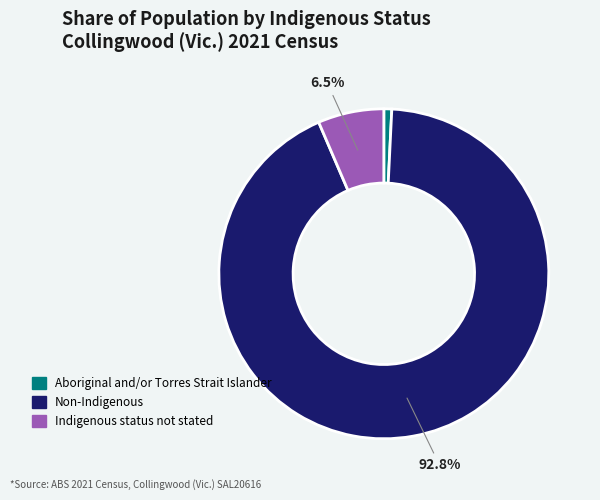

Is there any slice that represents more than half of the pie?

Yes